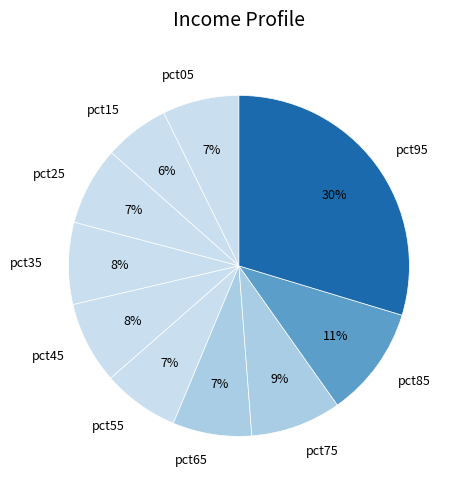

The pct55 slice represents 16% of the pie. True or false?

False